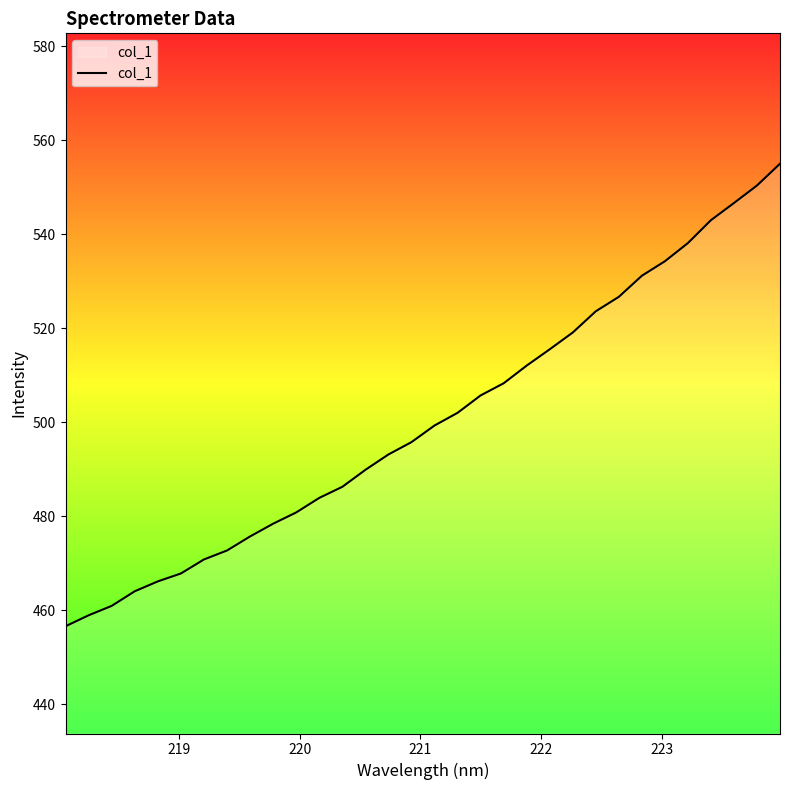

What is the difference between the maximum and minimum values?

98.5